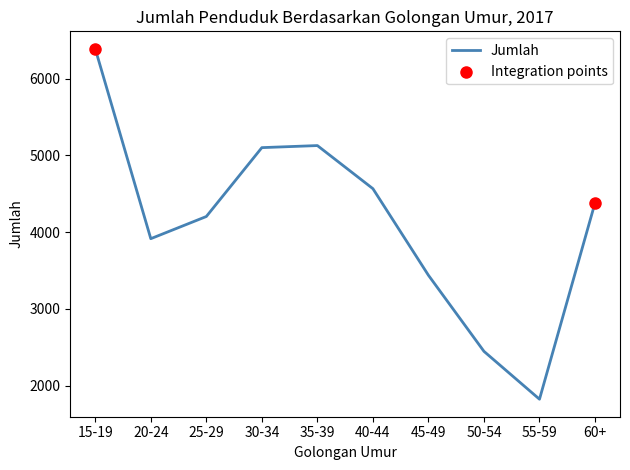

What is the ratio of the value at 30-34 to the value at 20-24?

1.3